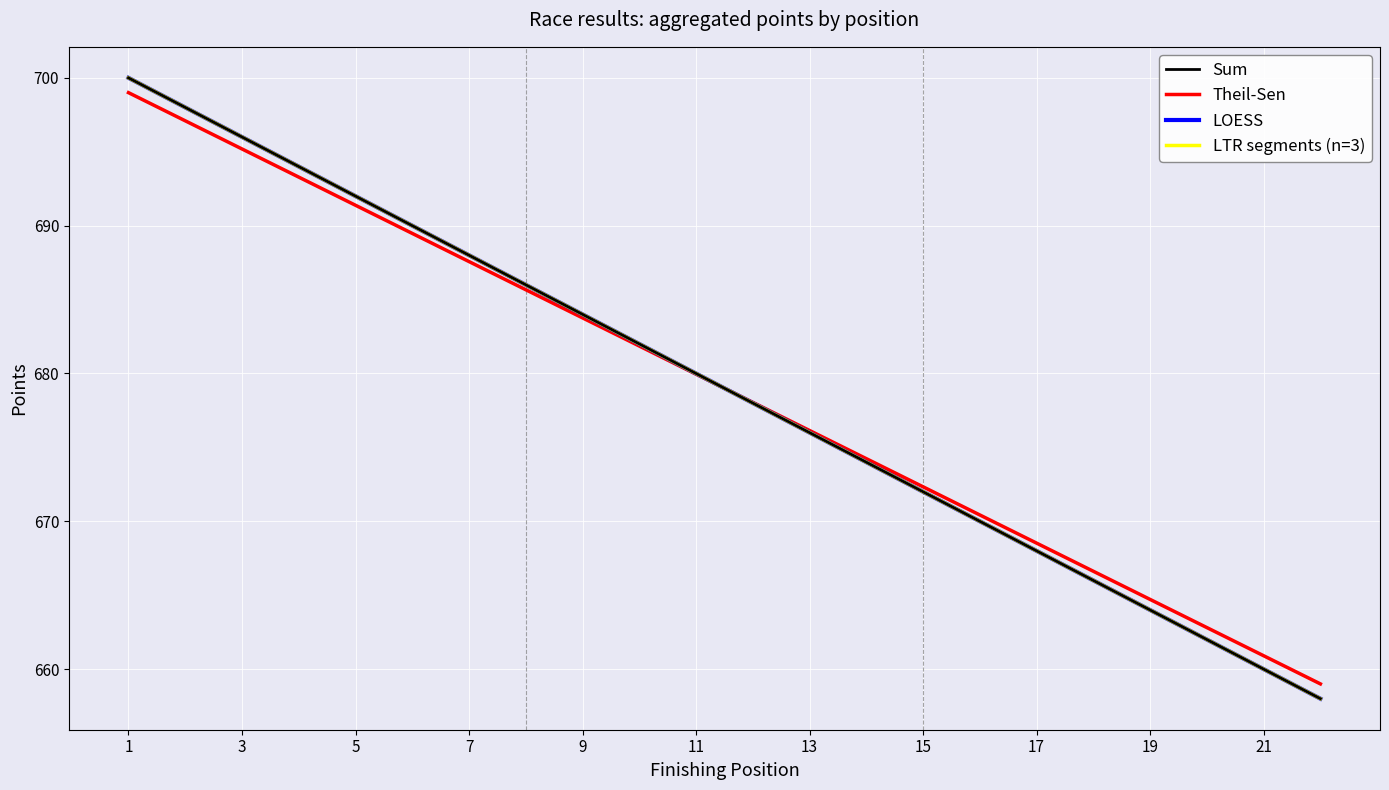

Is it true that the value at 15 is 874?

False